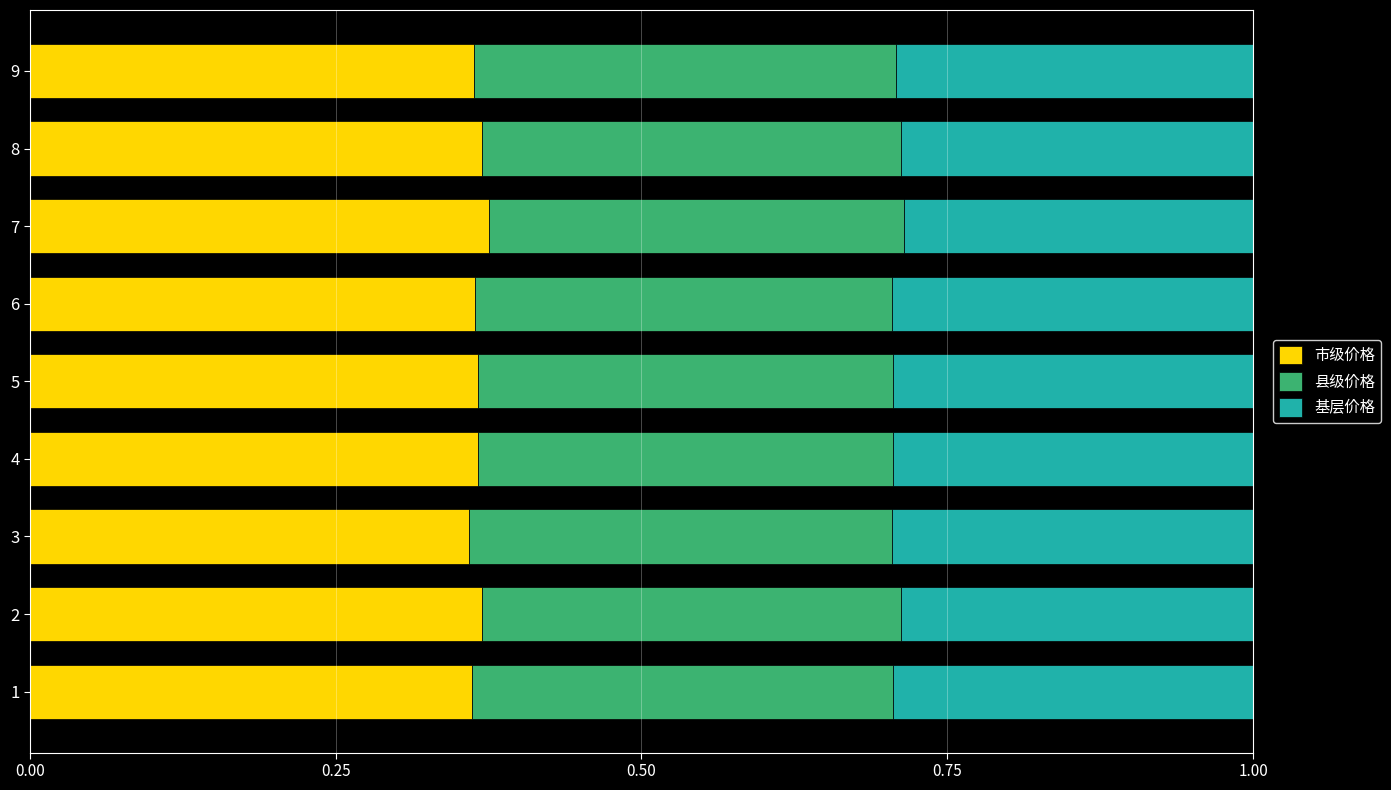

How many 市级价格 values are between 0 and 1?

9